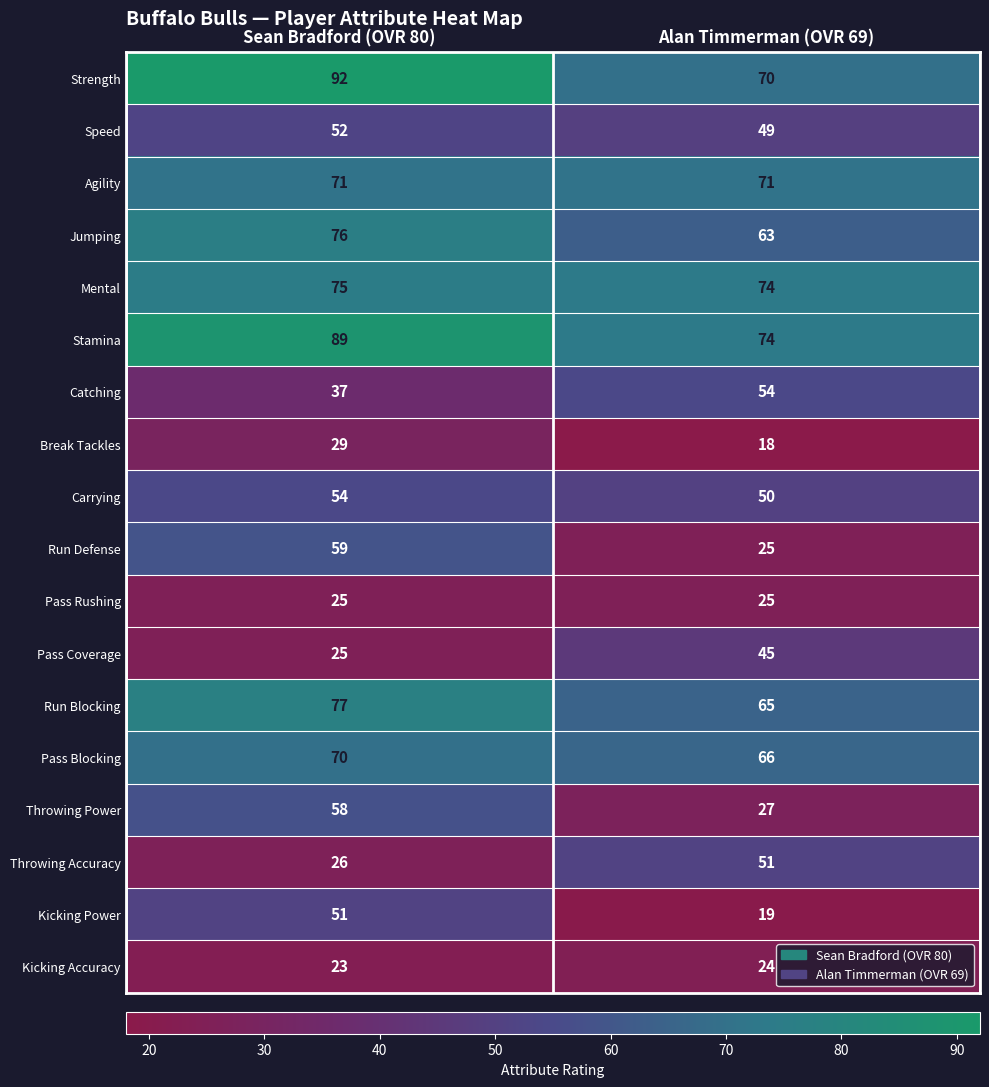

How many values in the Break Tackles series are below 29?

1